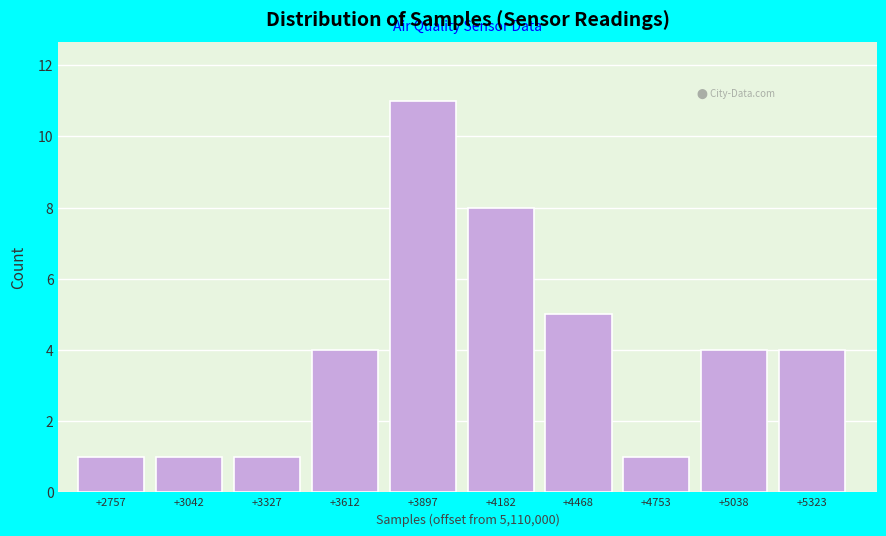

Reading left to right, extract all data points from this chart.

+2757=1	+3042=1	+3327=1	+3612=4	+3897=11	+4182=8	+4468=5	+4753=1	+5038=4	+5323=4